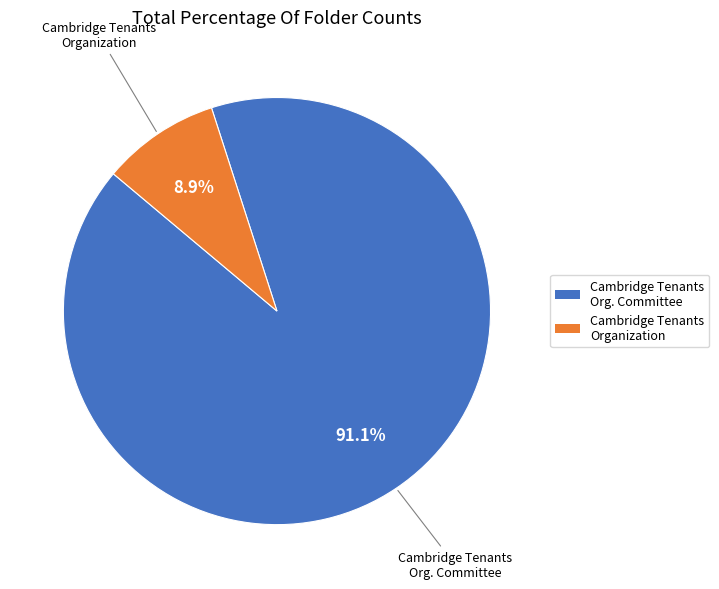

Is it true that Cambridge Tenants Organization is 9% of the pie?

True